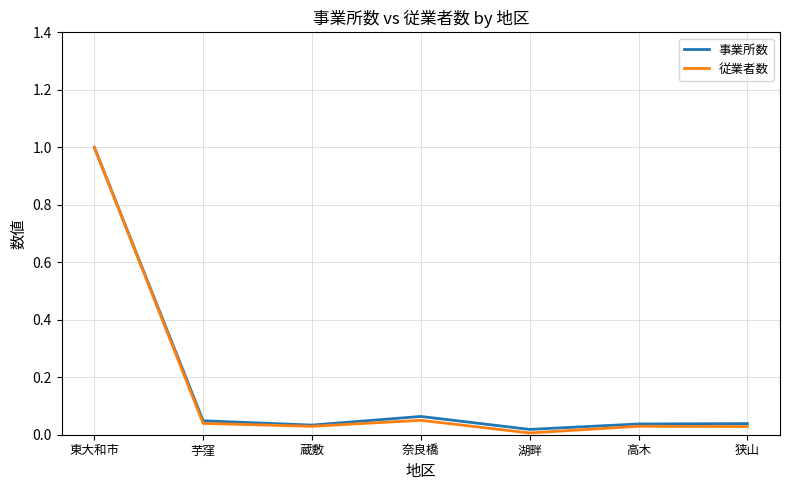

Which label corresponds to the smallest value in the chart?

湖畔